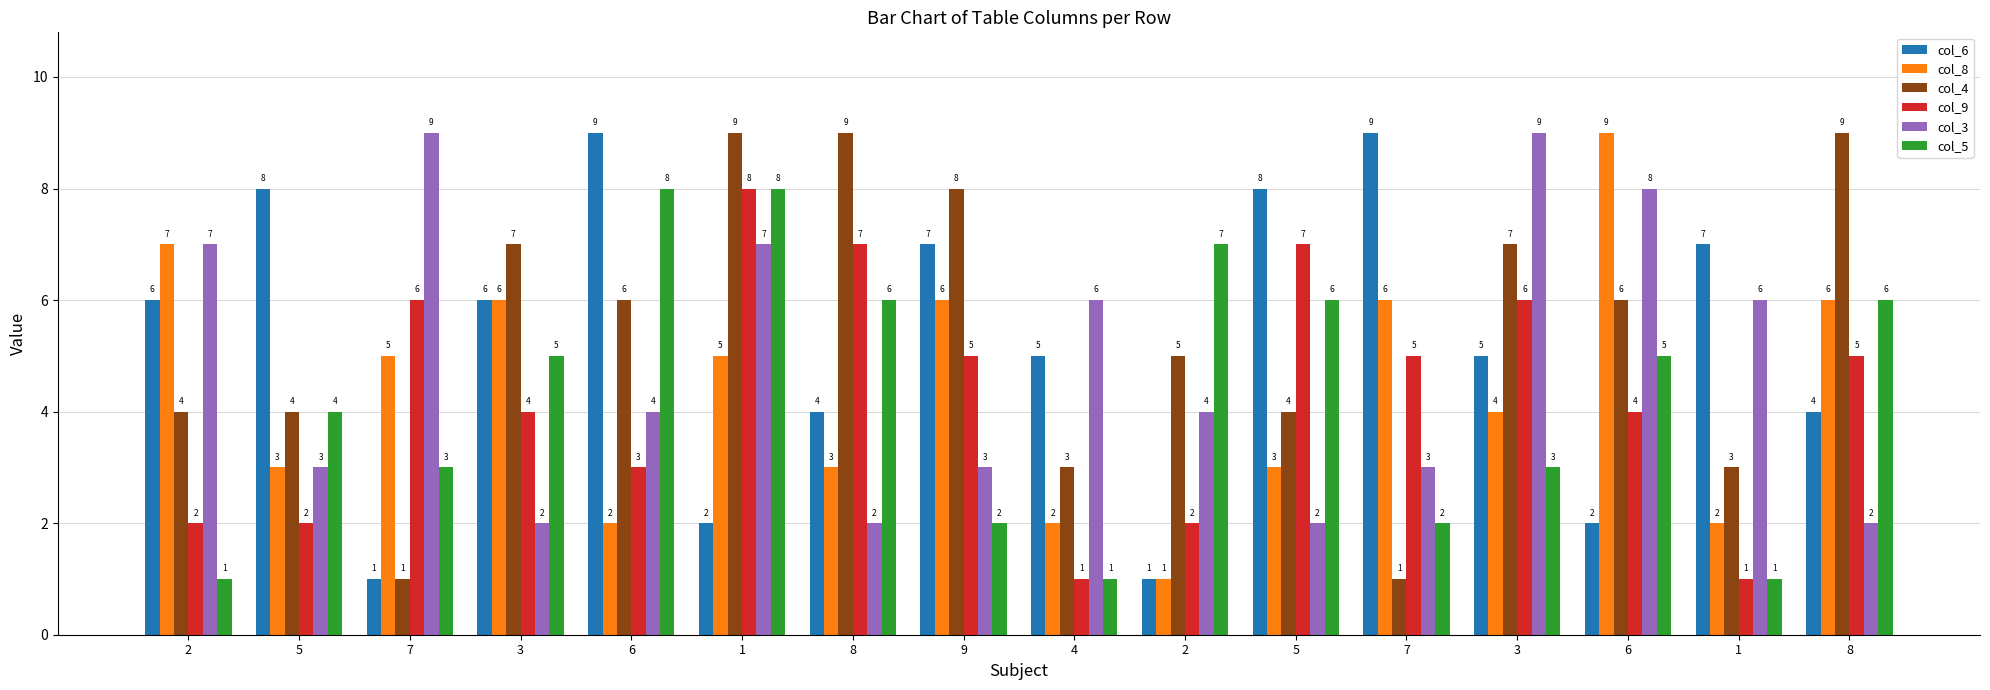

What are all the series names shown in the legend?

col_6, col_8, col_4, col_9, col_3, col_5